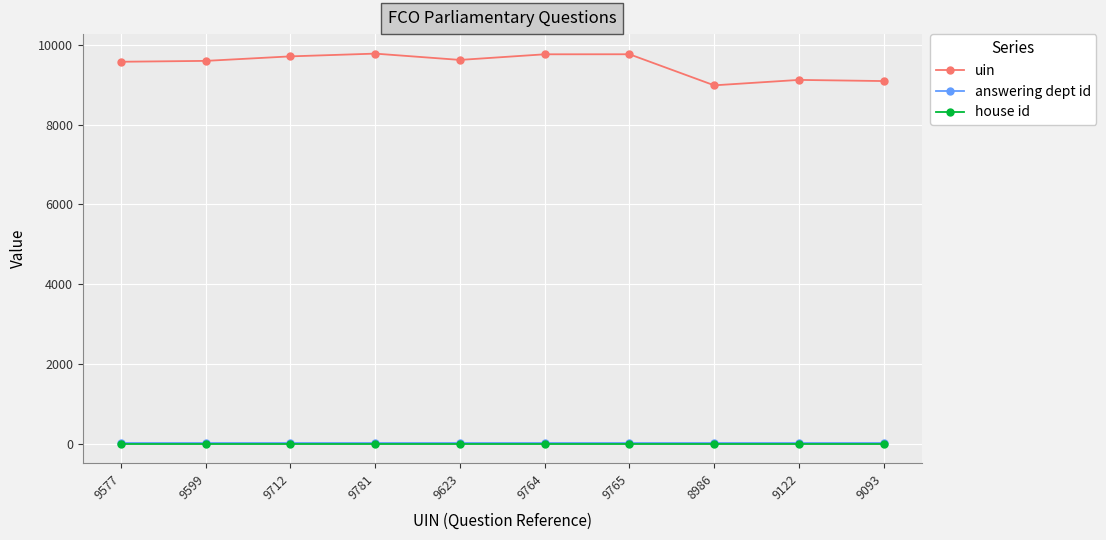

Which series has the widest spread of values?

uin